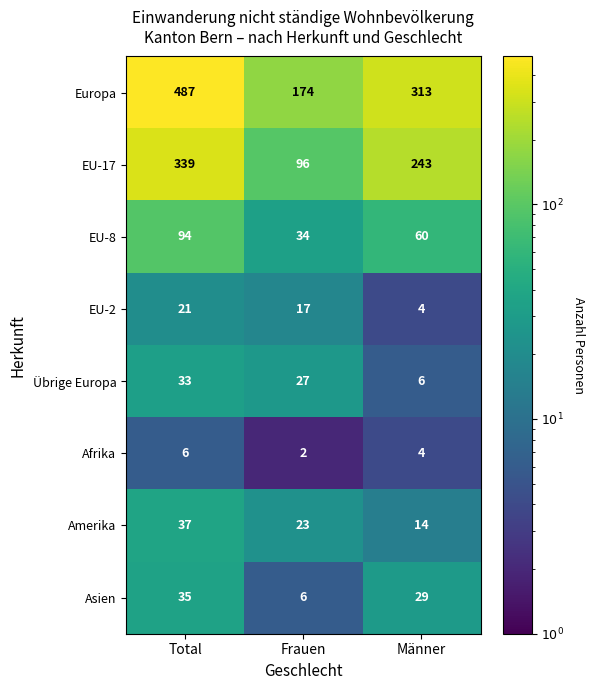

How many data points in Asien are less than 29?

1